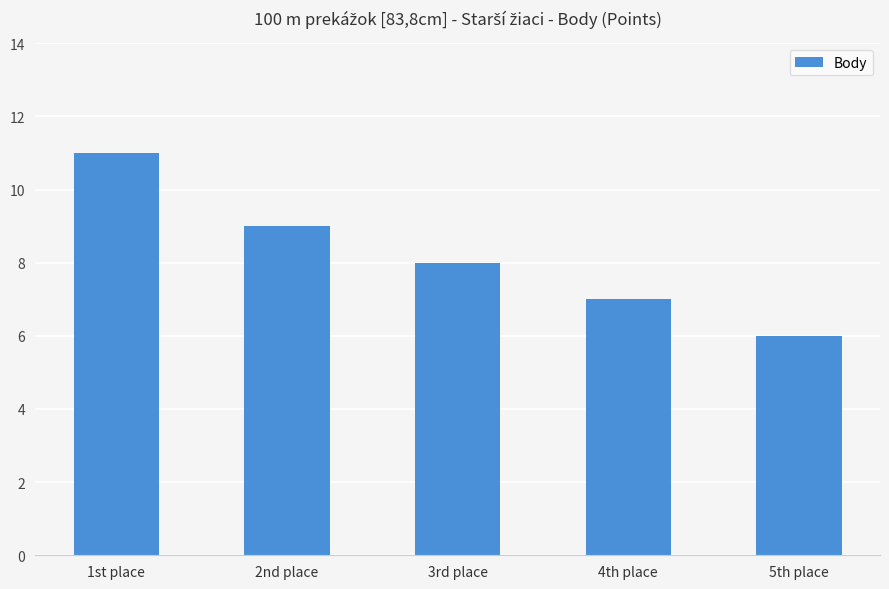

Is it true that the value at 5th place is 10?

False